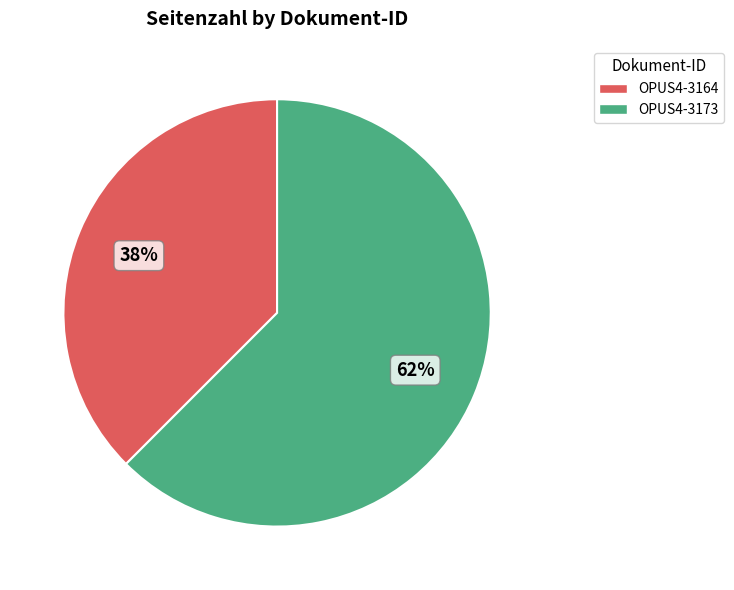

Is there a majority slice in this chart?

Yes